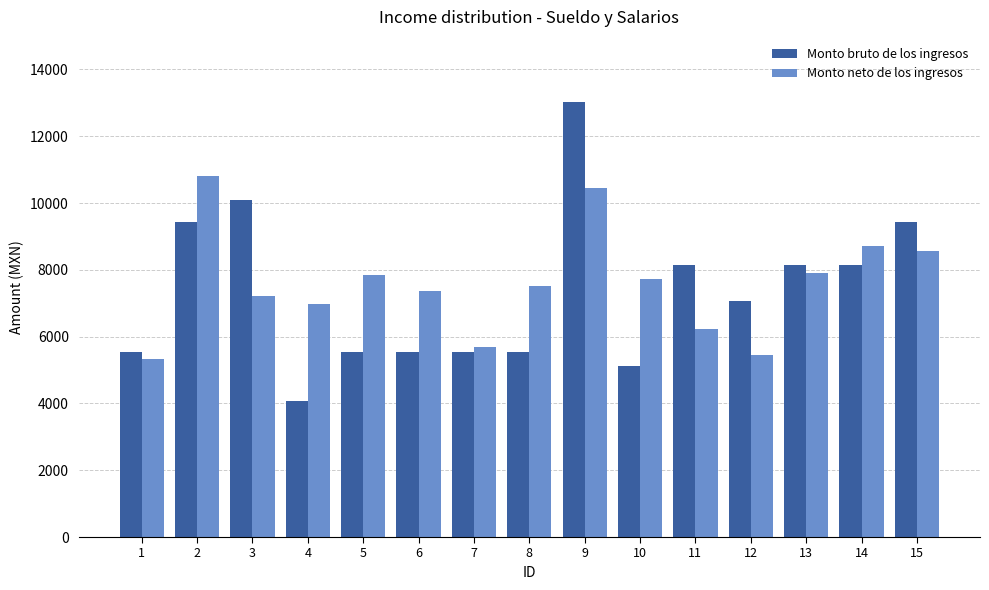

Which category has the highest value in the Monto bruto de los ingresos series?

9